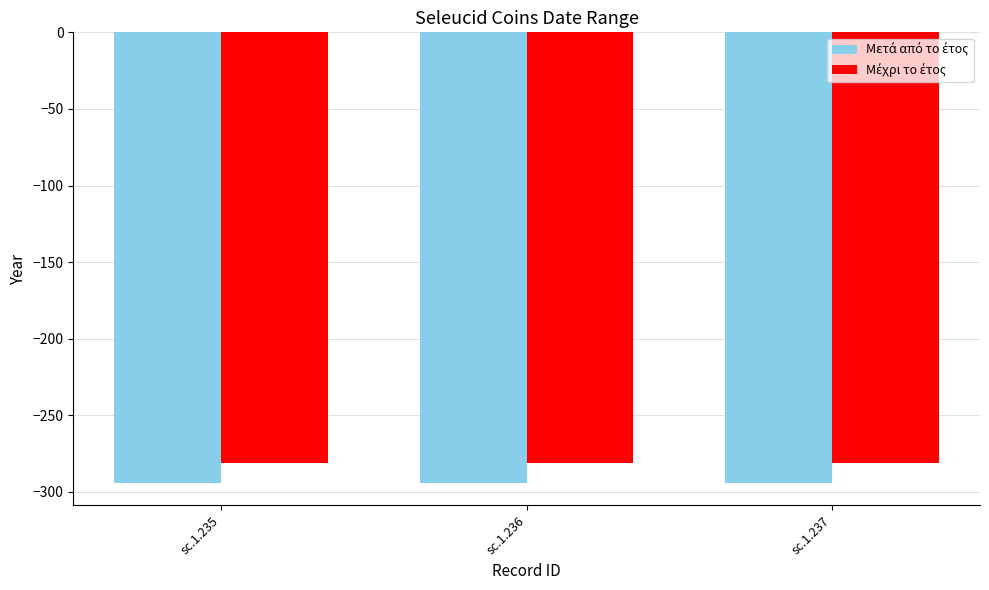

Does the chart contain stacked bars?

No